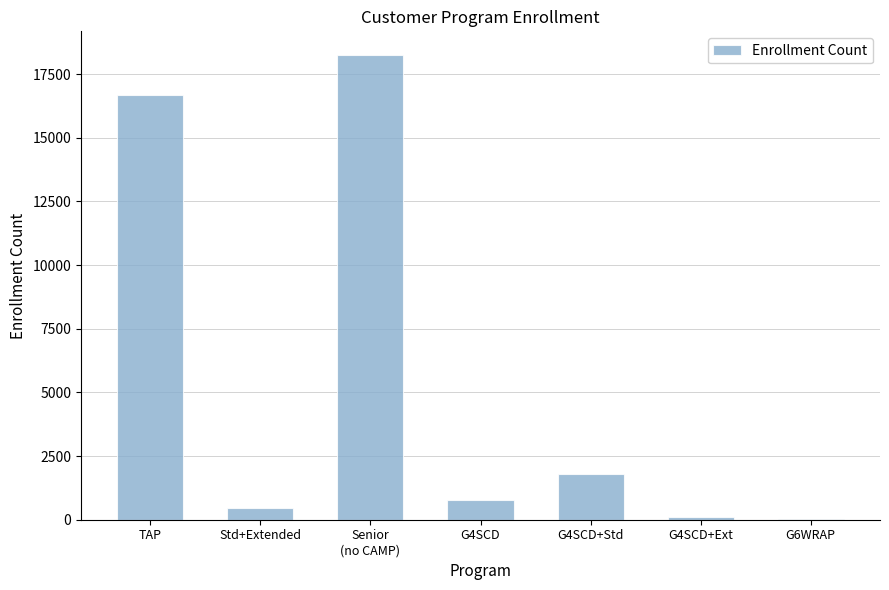

Is it true that the value at Std+Extended is 449?

True